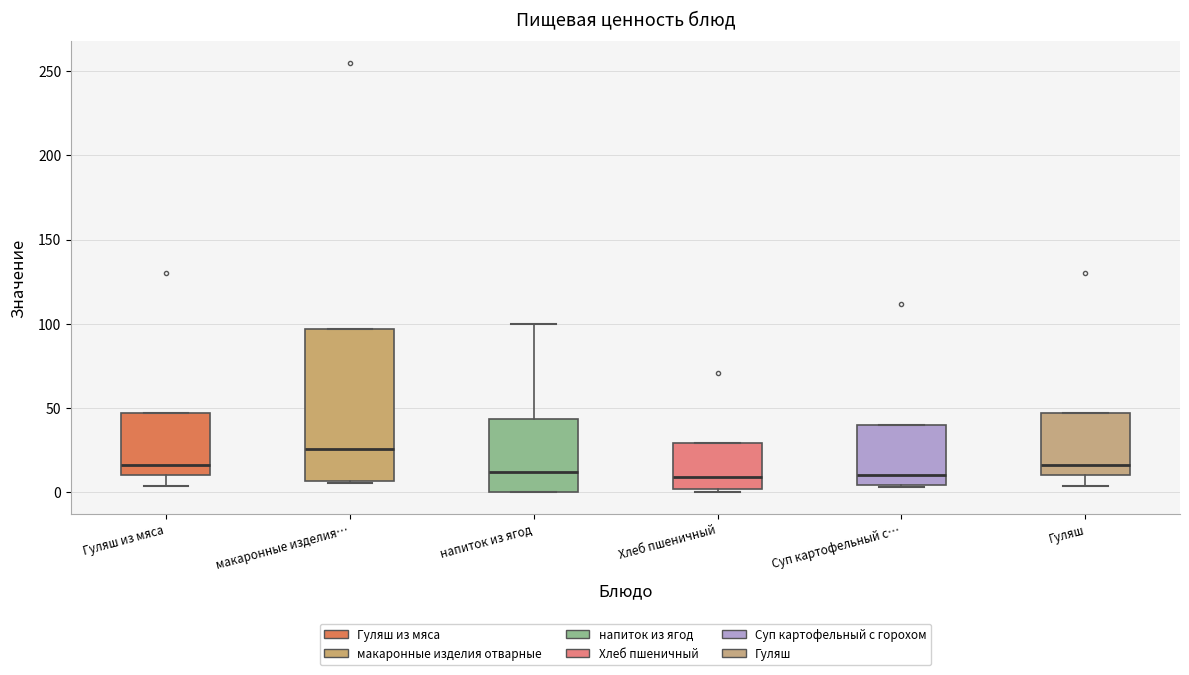

Comparing the boxes themselves (not the whiskers), which one is the tallest?

макаронные изделия…